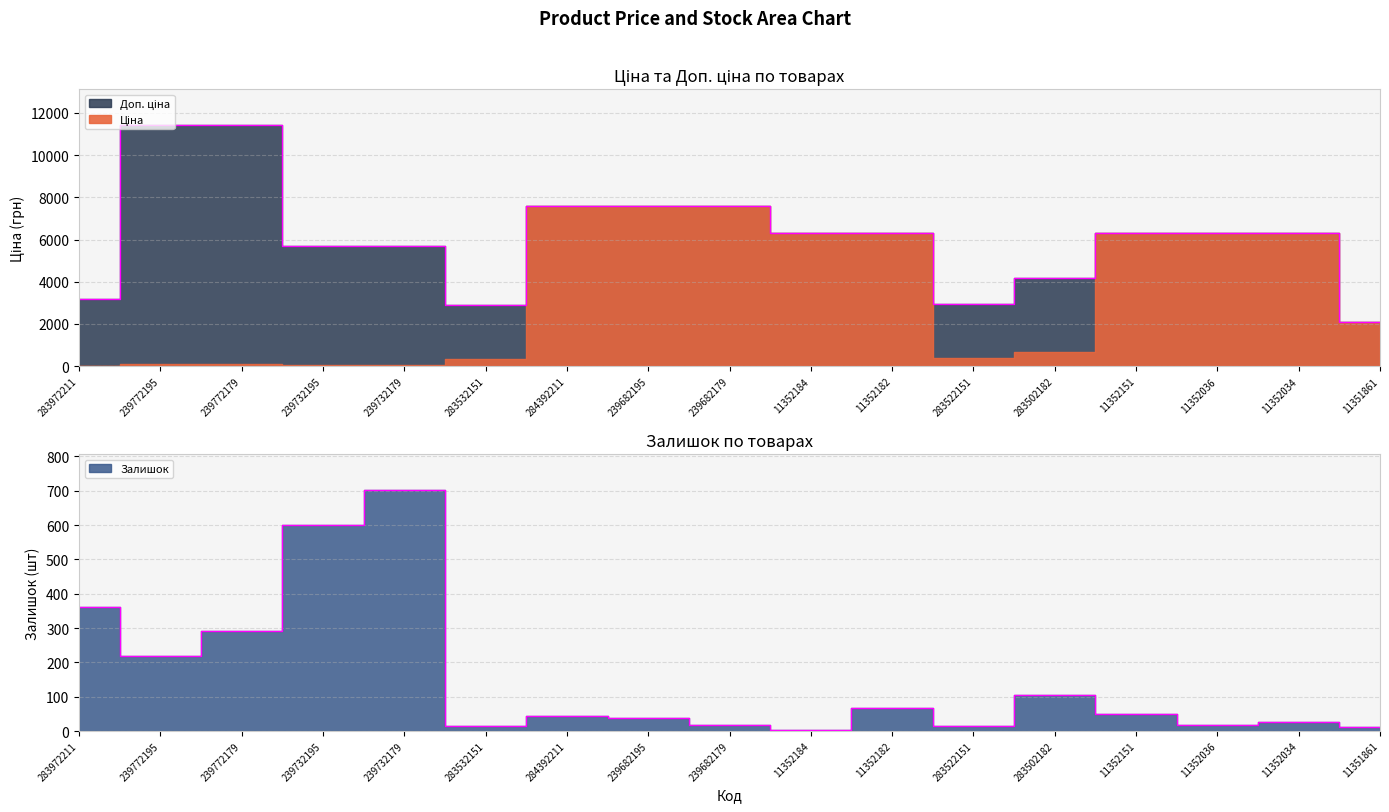

How many data points in Доп. ціна are less than 6308?

7